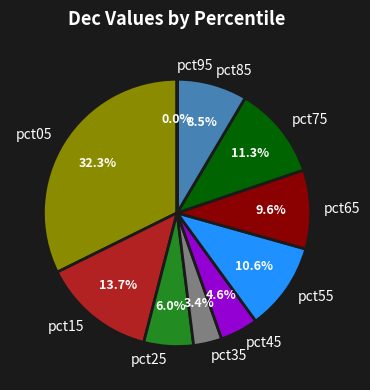

What percentage is NOT represented by pct65?

90.4%